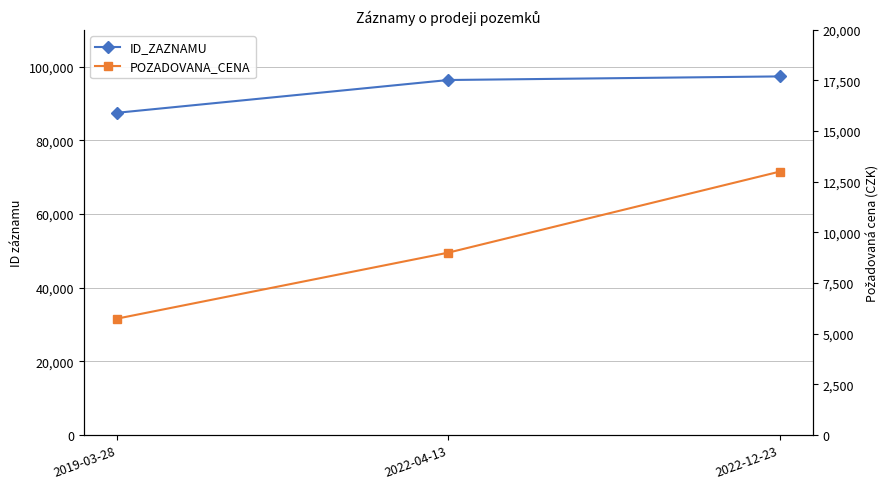

How many data points in POZADOVANA_CENA are above 9000?

1